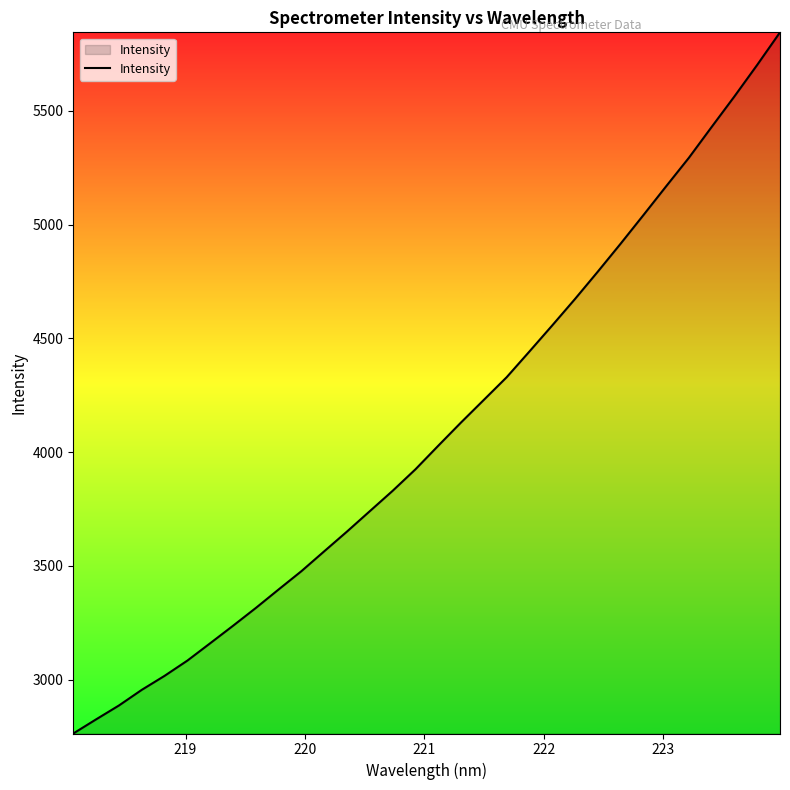

How many lines are shown in the chart?

1